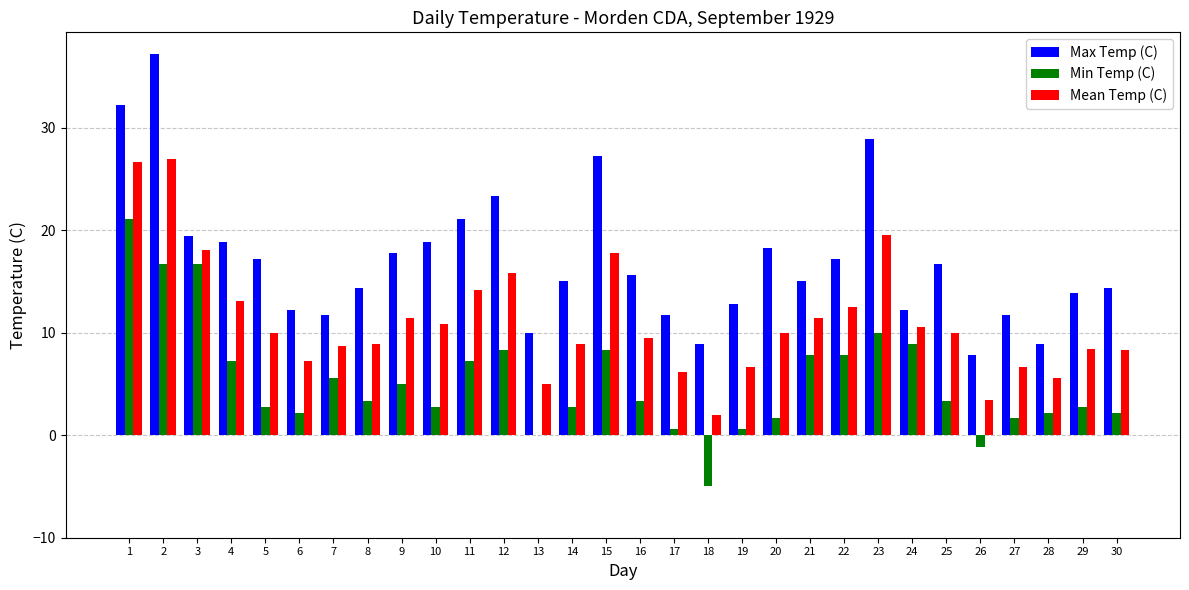

Which series changed the most between 19 and 24?

Min Temp (C)